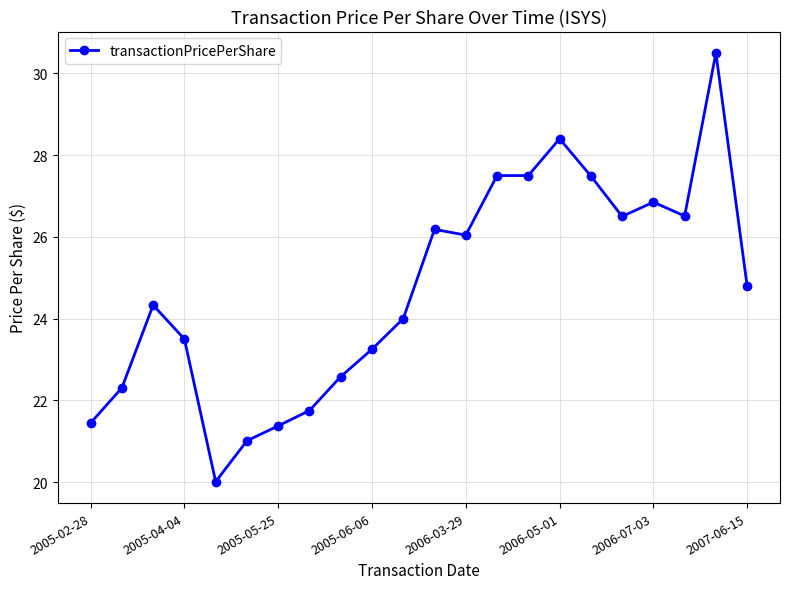

What is the value of the 9th point from the left?

22.6